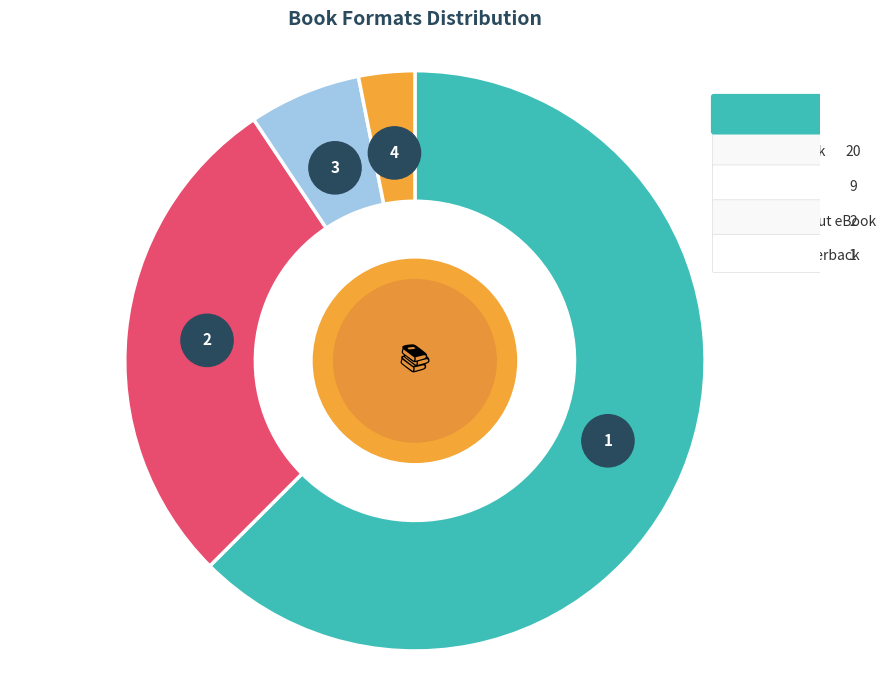

What is the smallest slice in the pie chart?

Trade Paperback